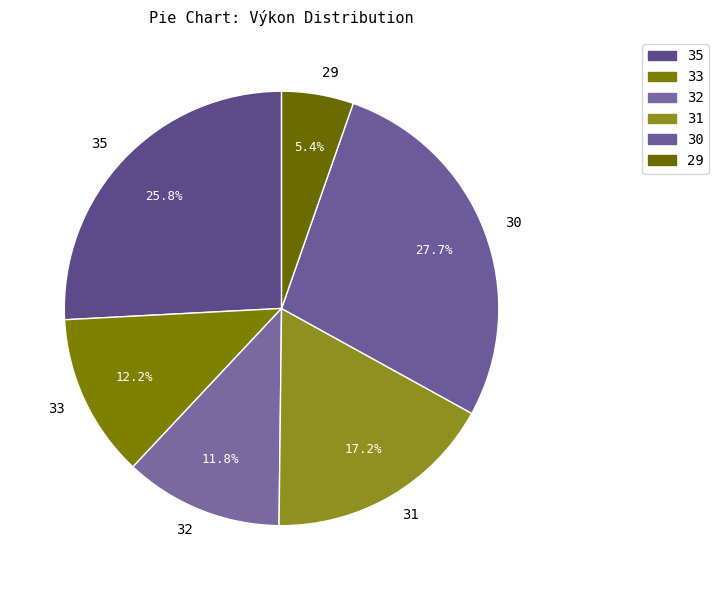

To the nearest percent, what is the difference between the largest and smallest slice percentages?

22%